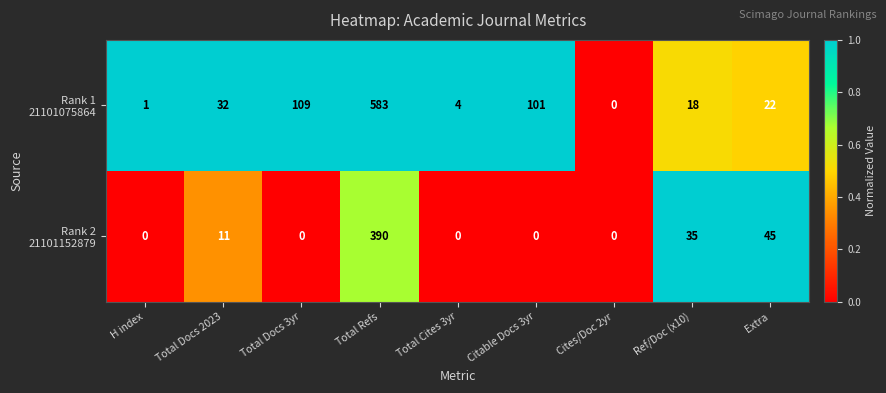

What is the spread (max minus min) of values at Total Docs 2023?

21